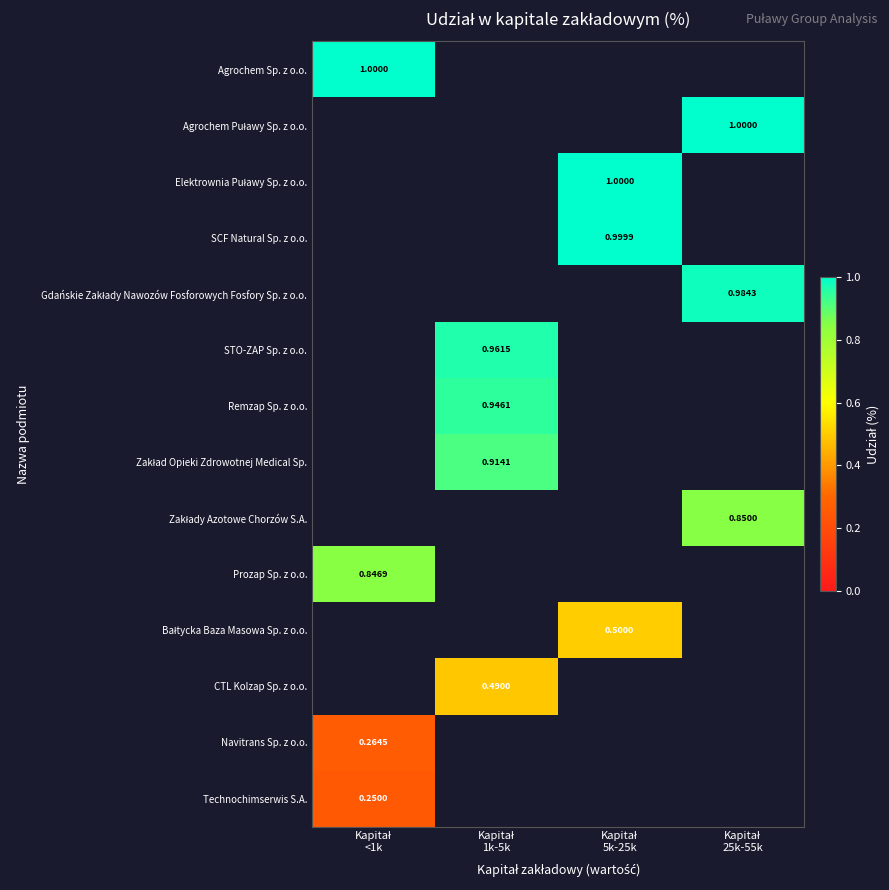

Is the value of Zakład Opieki Zdrowotnej Medical Sp. at Kapitał 25k-55k greater than the value of Navitrans Sp. z o.o. at Kapitał 25k-55k?

No